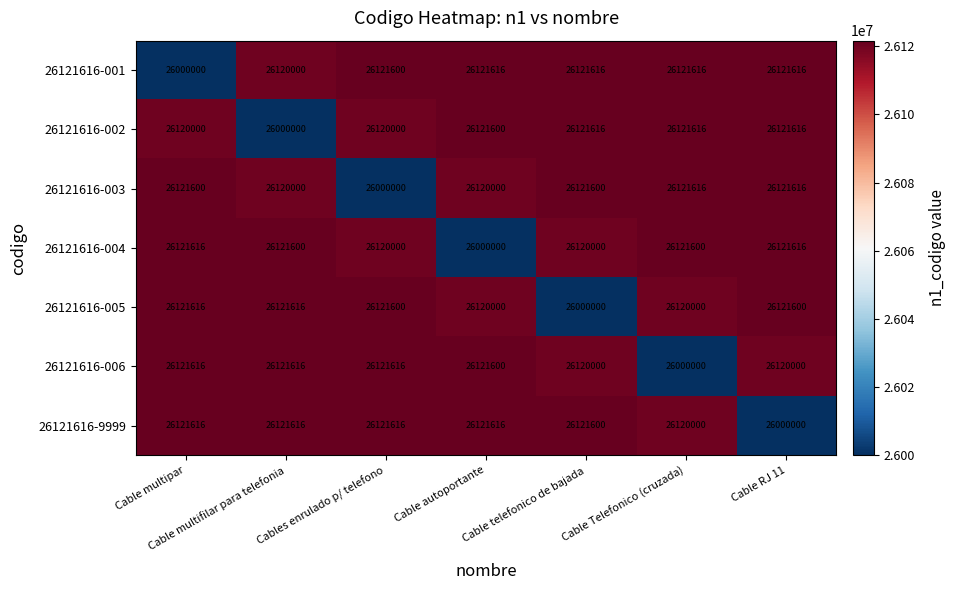

Is the value of 26121616-001 at Cable multifilar para telefonia greater than the value of 26121616-002 at Cable telefonico de bajada?

No